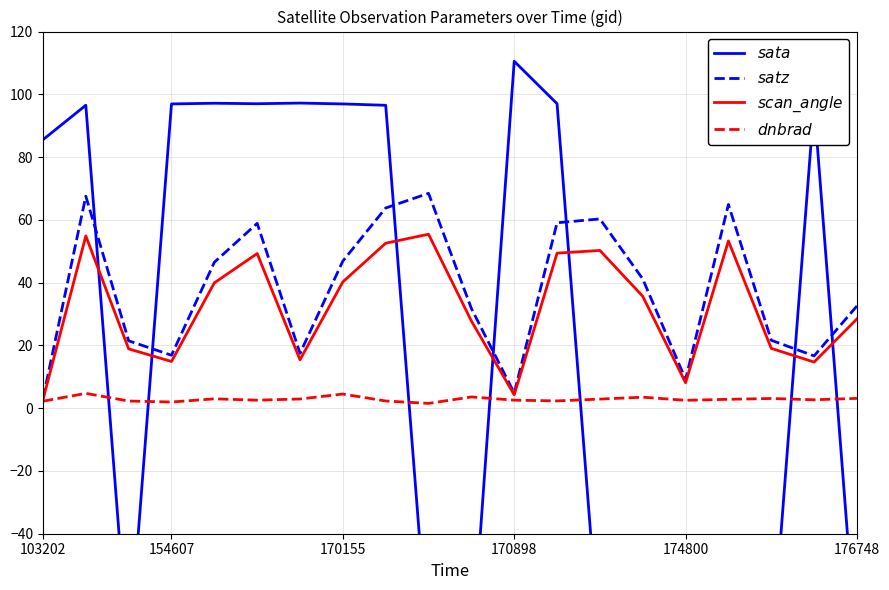

What is the difference between the maximum and minimum values in the $satz$ series?

65.4